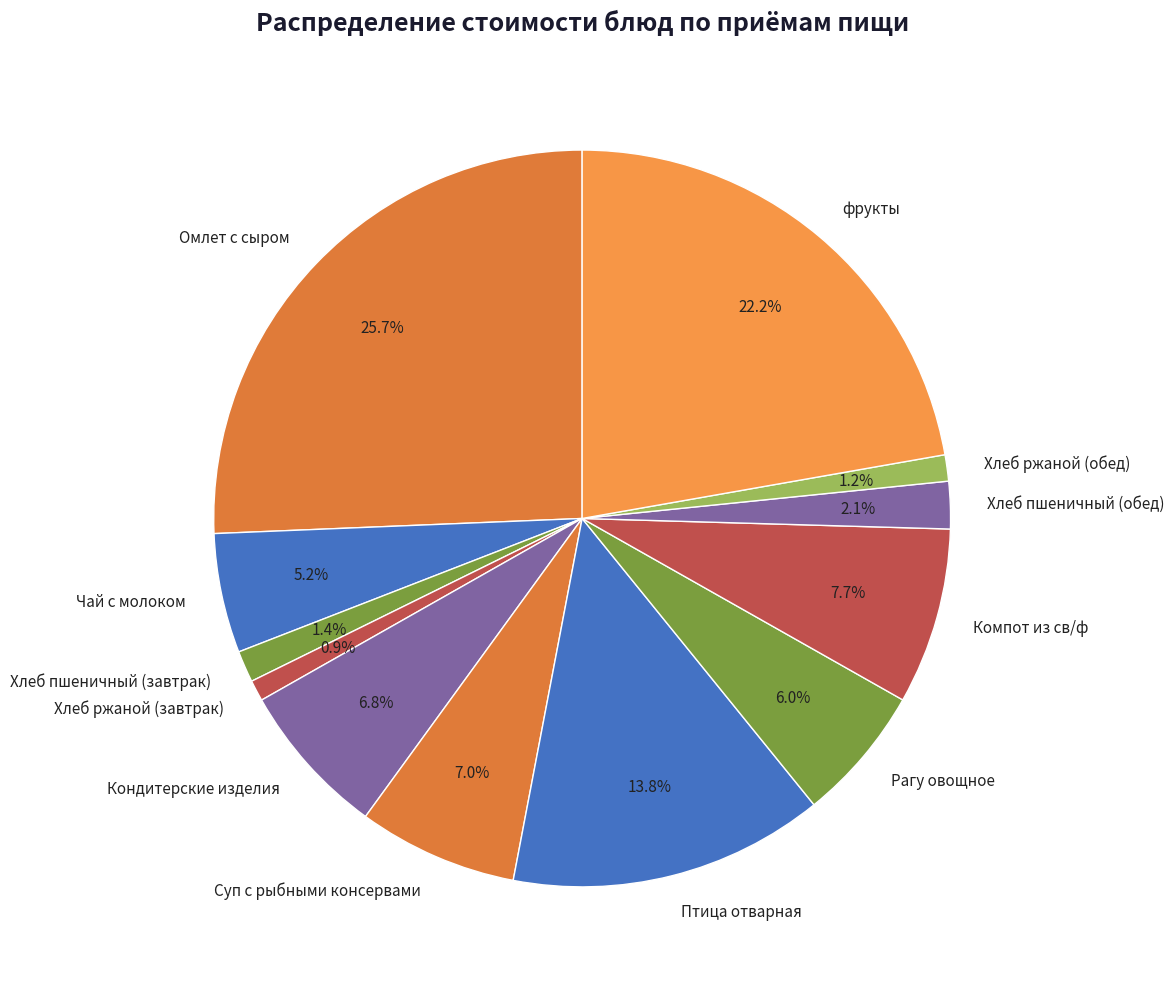

To the nearest percent, what percentage of the pie is Омлет с сыром?

26%